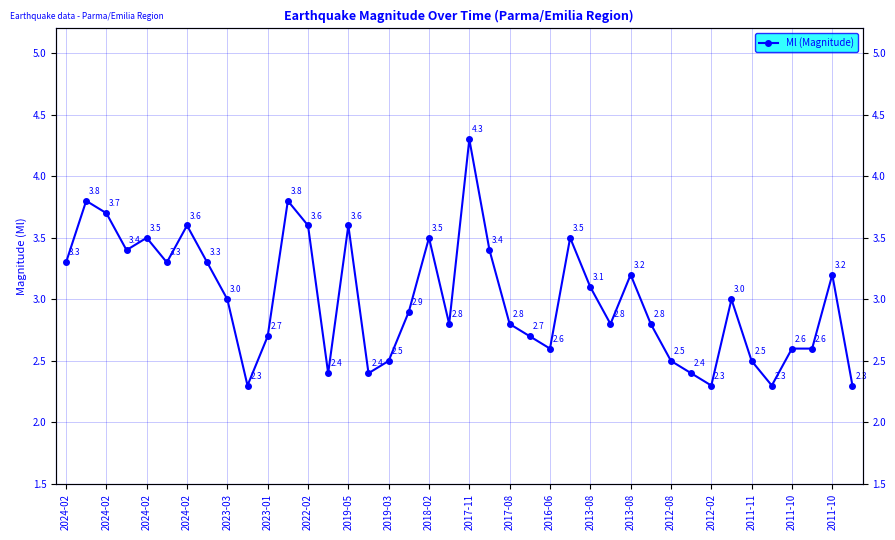

How many lines are shown in the chart?

1